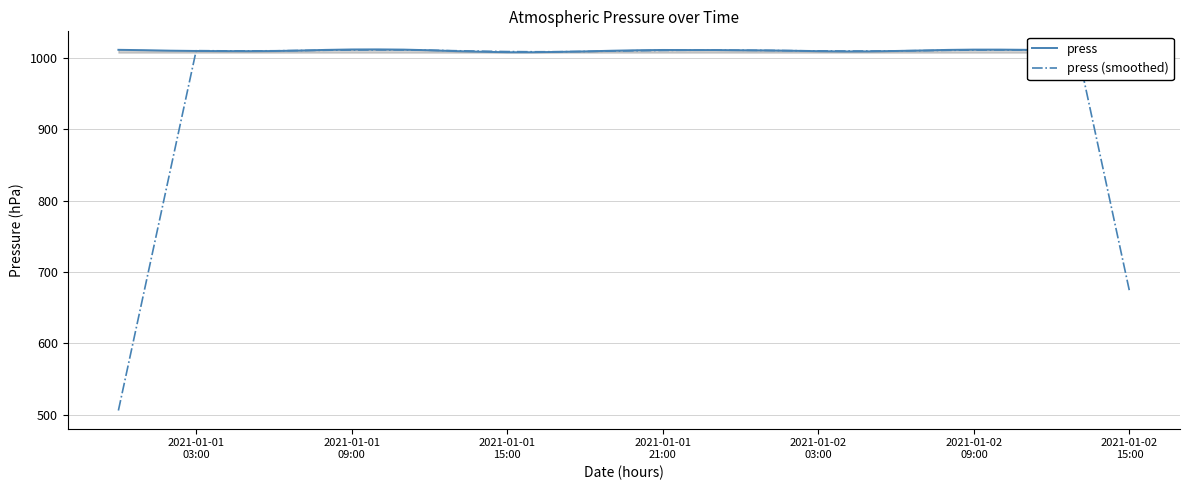

Rank the series by their average value, from highest to lowest.

press, press (smoothed)